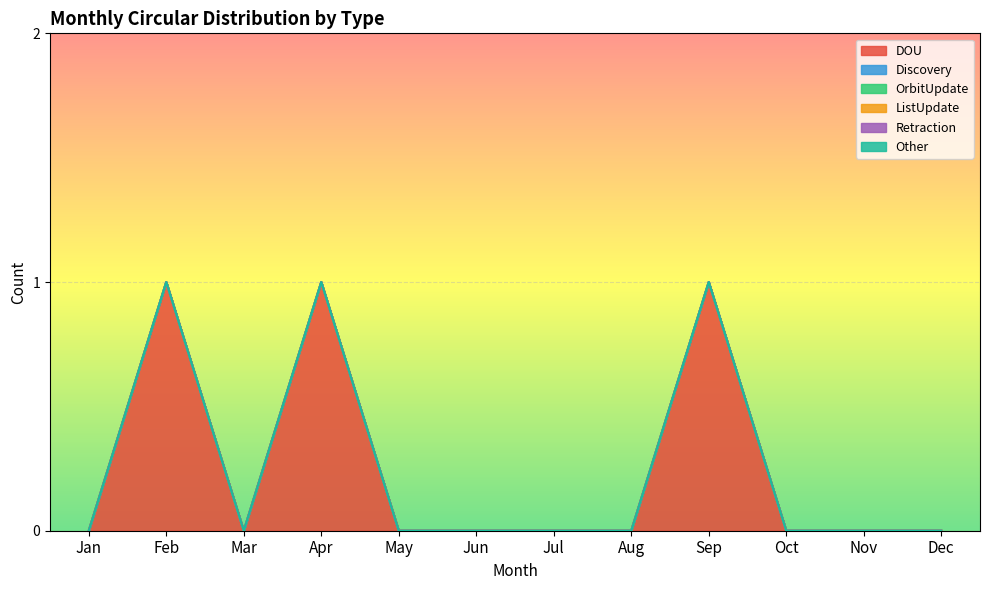

What is the greatest value displayed?

1